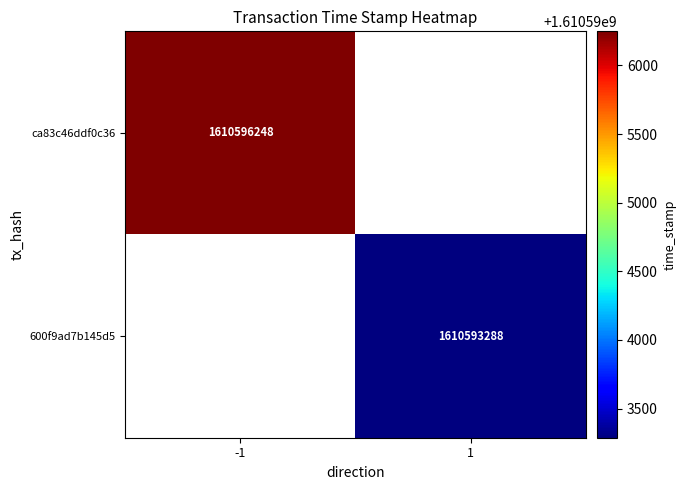

The value of ca83c46ddf0c36 at -1 is 2458571191. True or false?

False